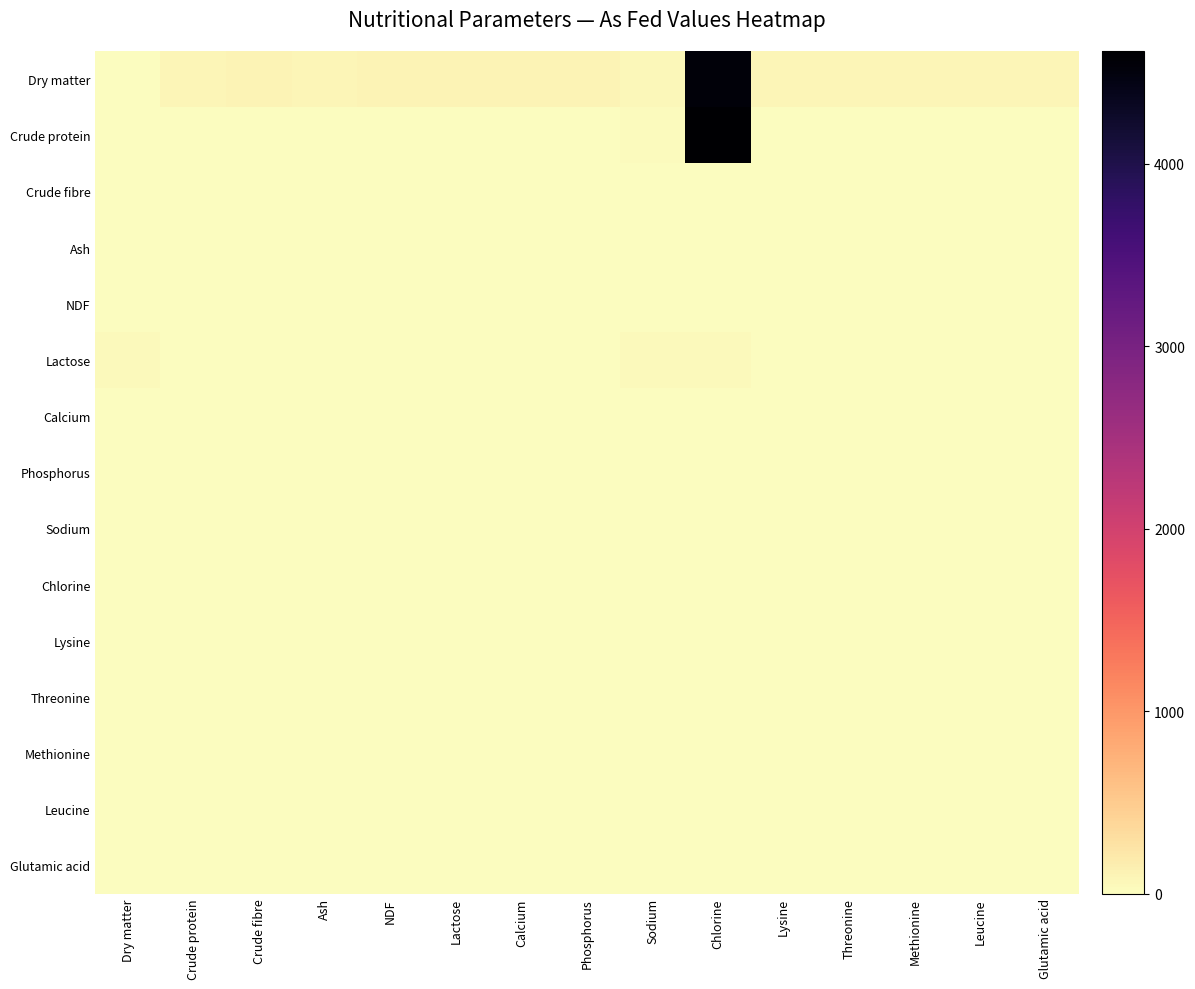

What is the total value across all series at Glutamic acid?

123.0